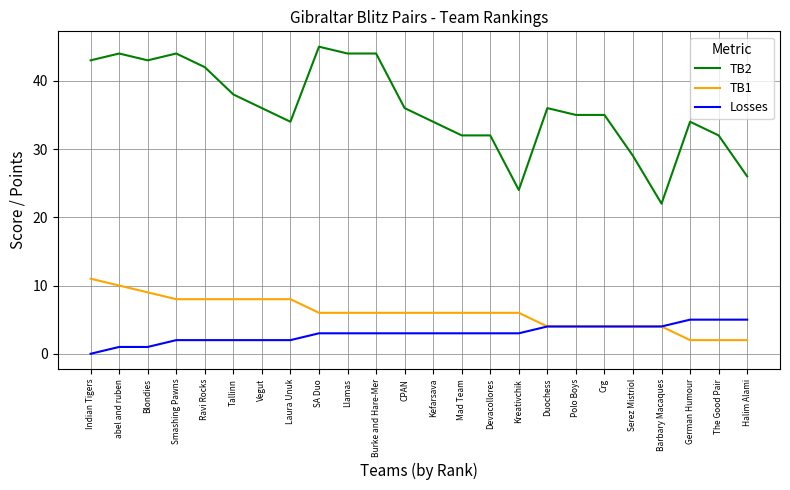

What is the sum of the Losses values at Indian Tigers and Laura Unuk?

2